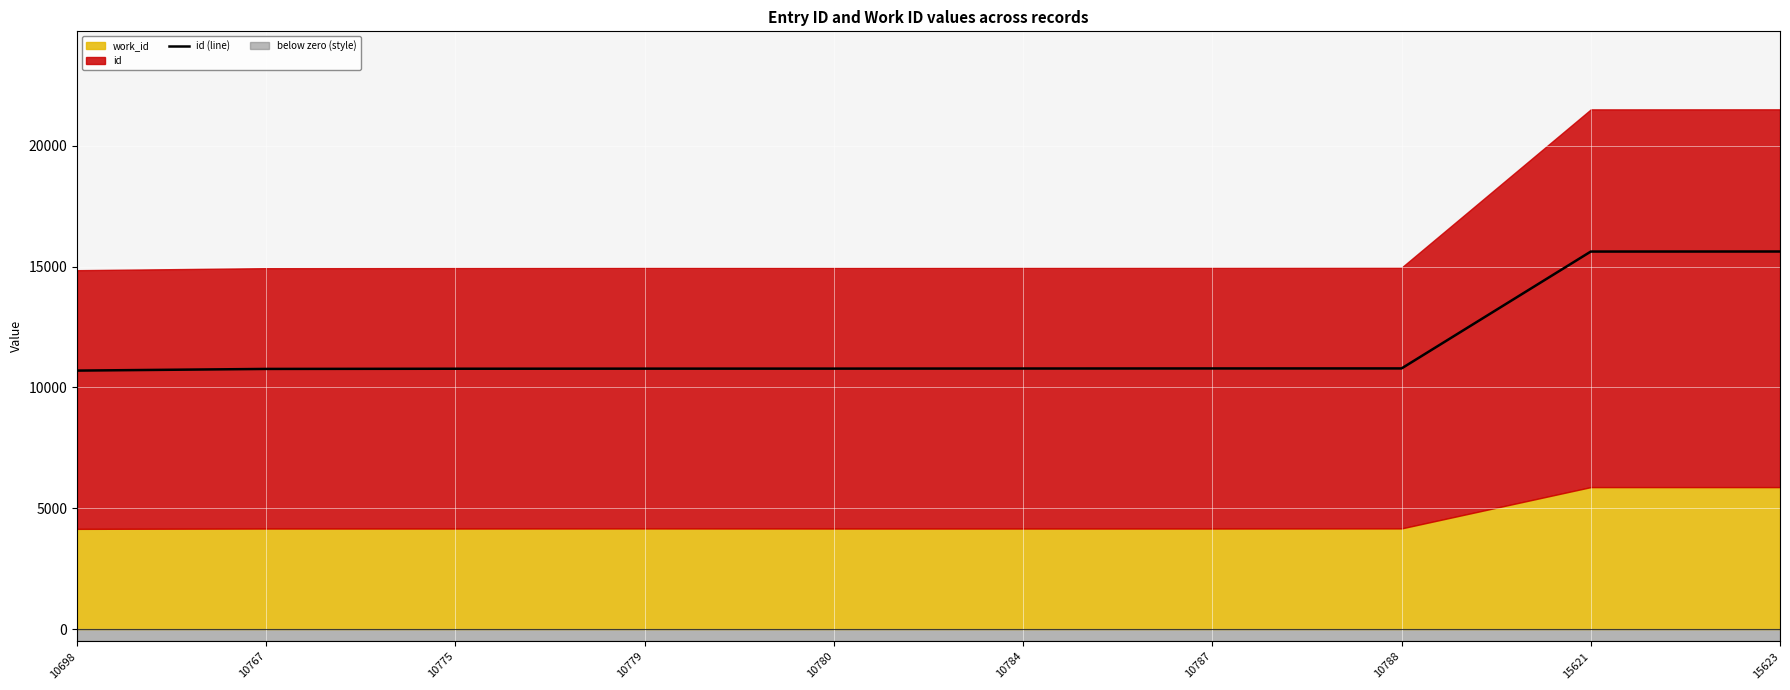

What is the value of the 7th point from the left?

10787